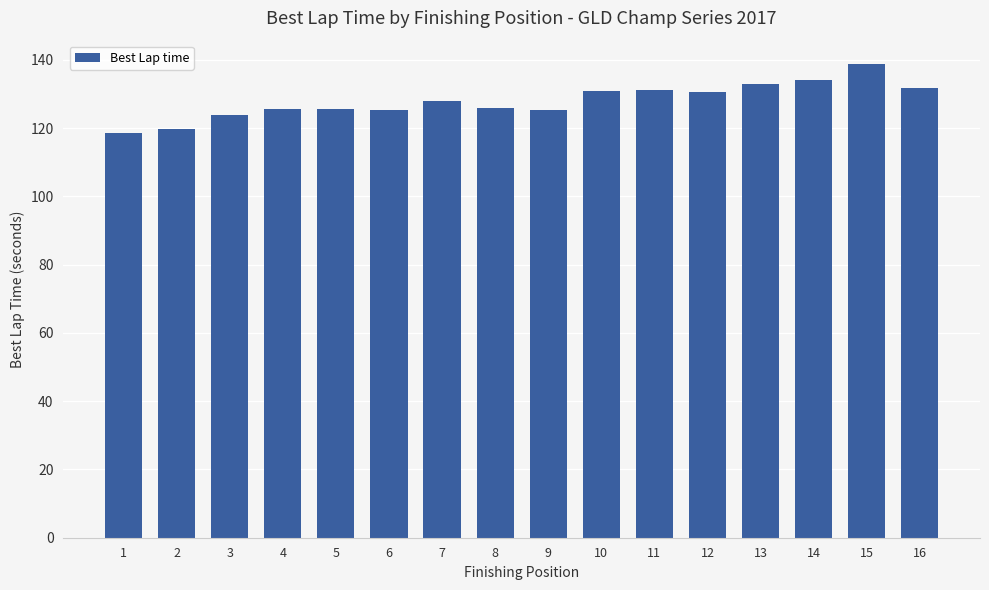

What is the minimum value shown in the chart?

118.5